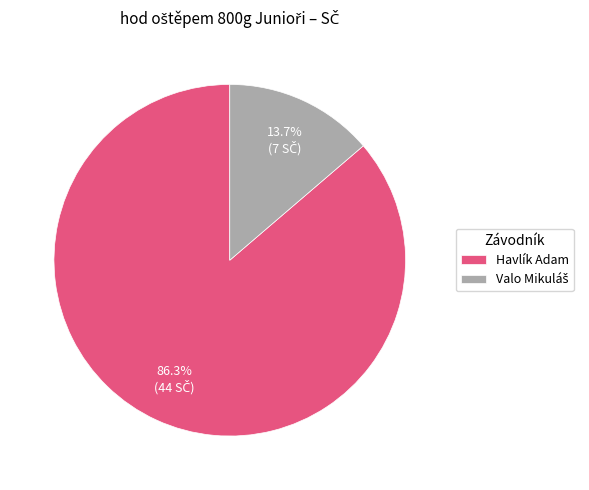

What is the largest slice in the pie chart?

Havlík Adam